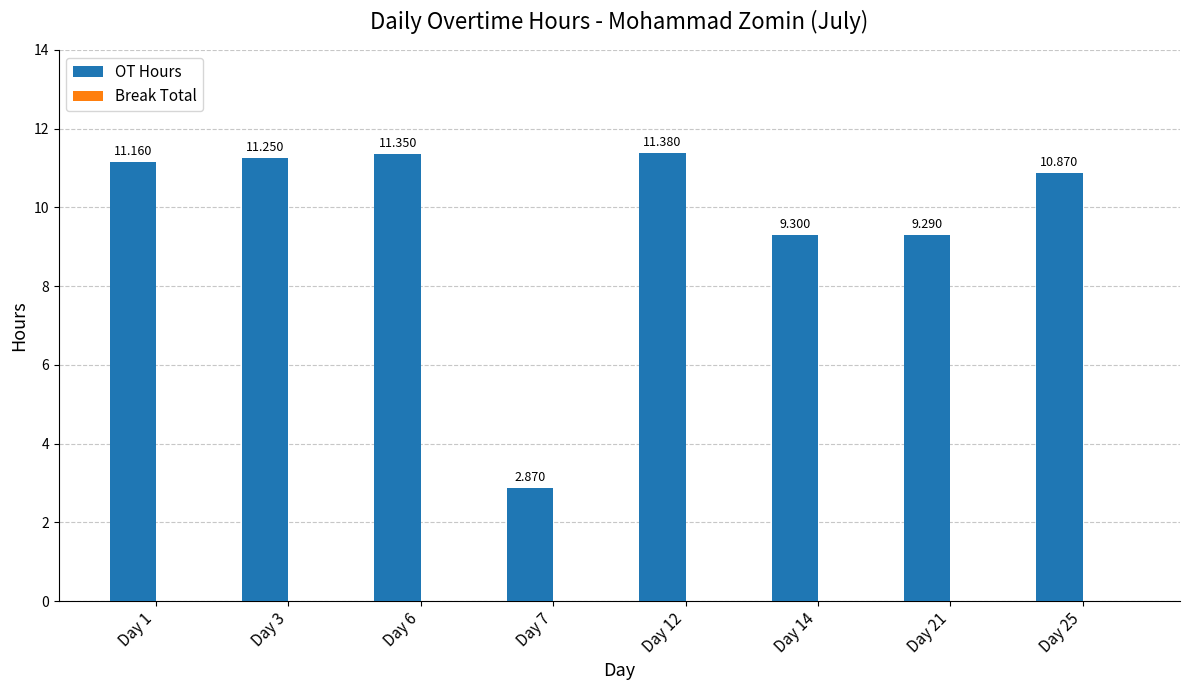

How many data points does each series have?

8